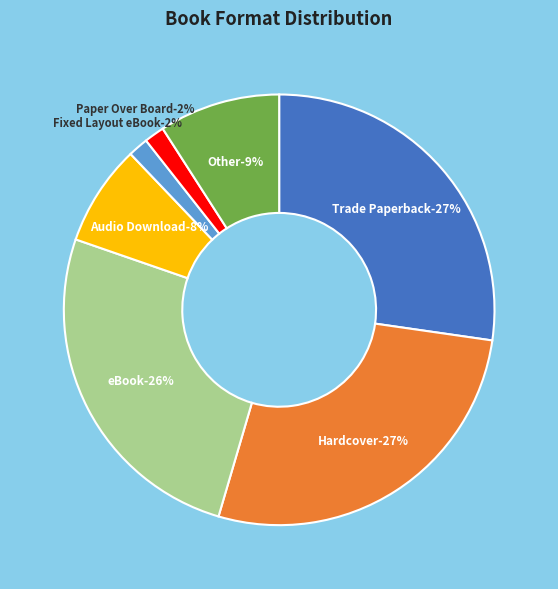

How many slices are in this pie chart?

7